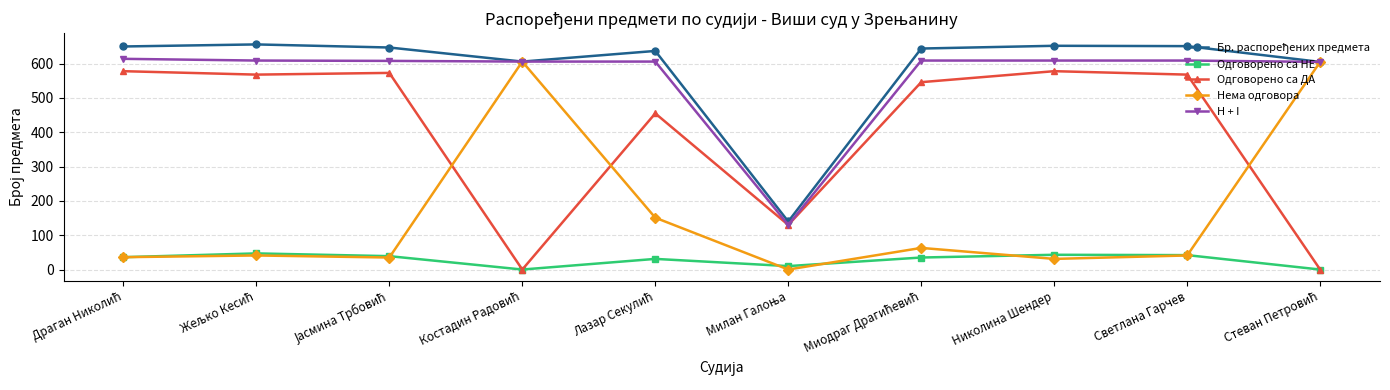

What is the highest value of the Одговорено са ДА series?

578